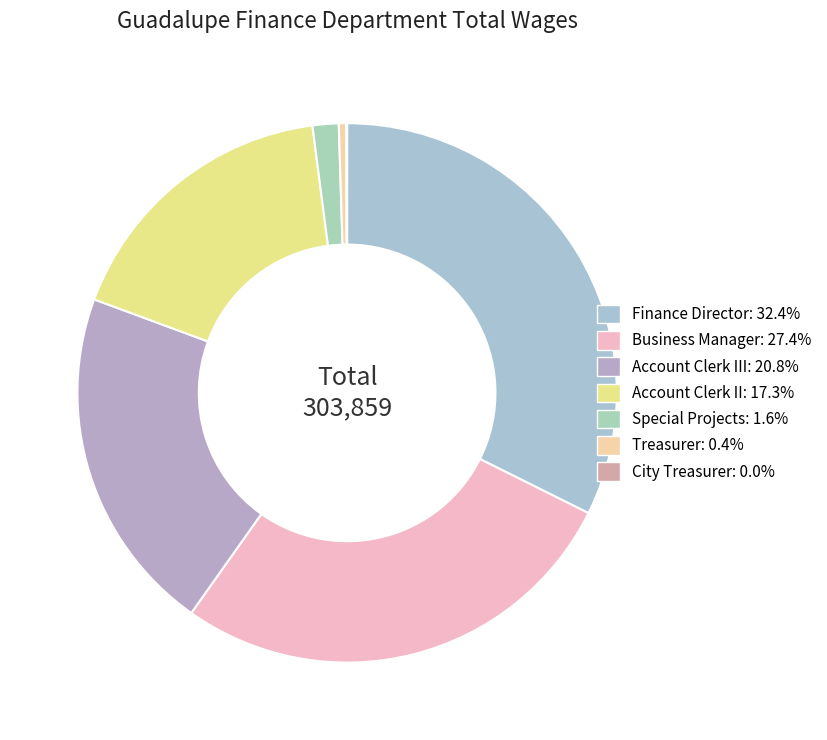

What is the smallest slice in the pie chart?

City Treasurer